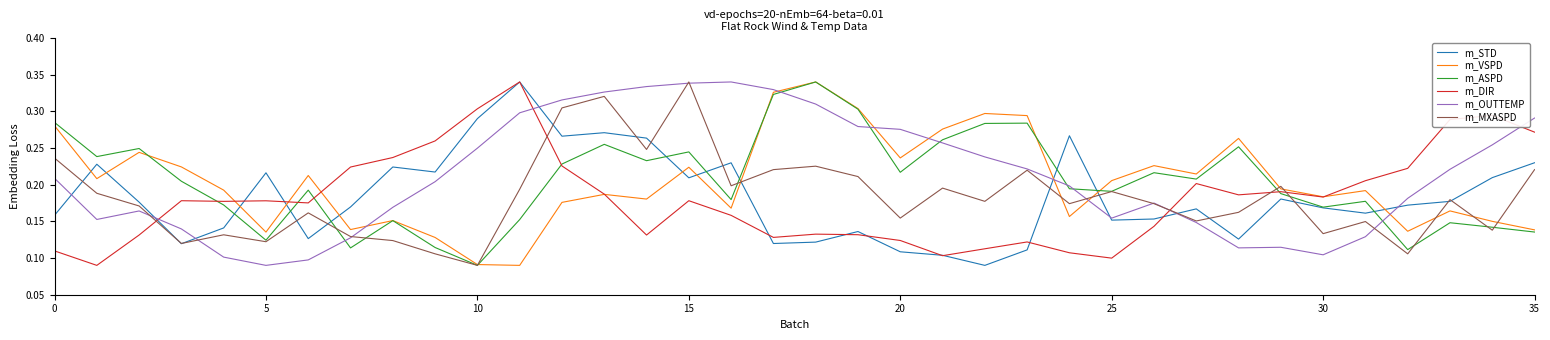

True or false: m_DIR and m_OUTTEMP intersect in this chart.

True